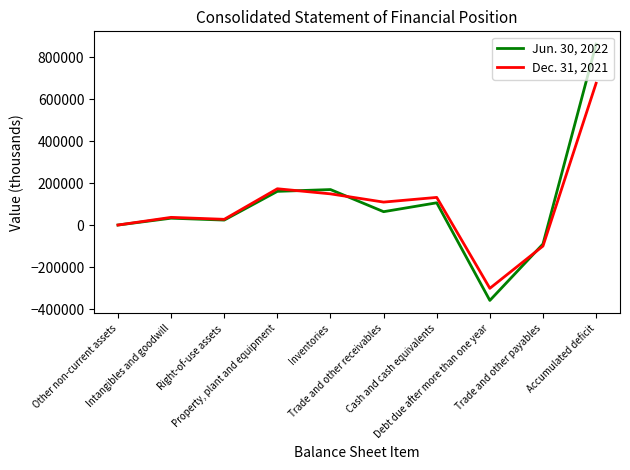

List the labels in order of Jun. 30, 2022 value, smallest first.

Debt due after more than one year, Trade and other payables, Other non-current assets, Right-of-use assets, Intangibles and goodwill, Trade and other receivables, Cash and cash equivalents, Property, plant and equipment, Inventories, Accumulated deficit